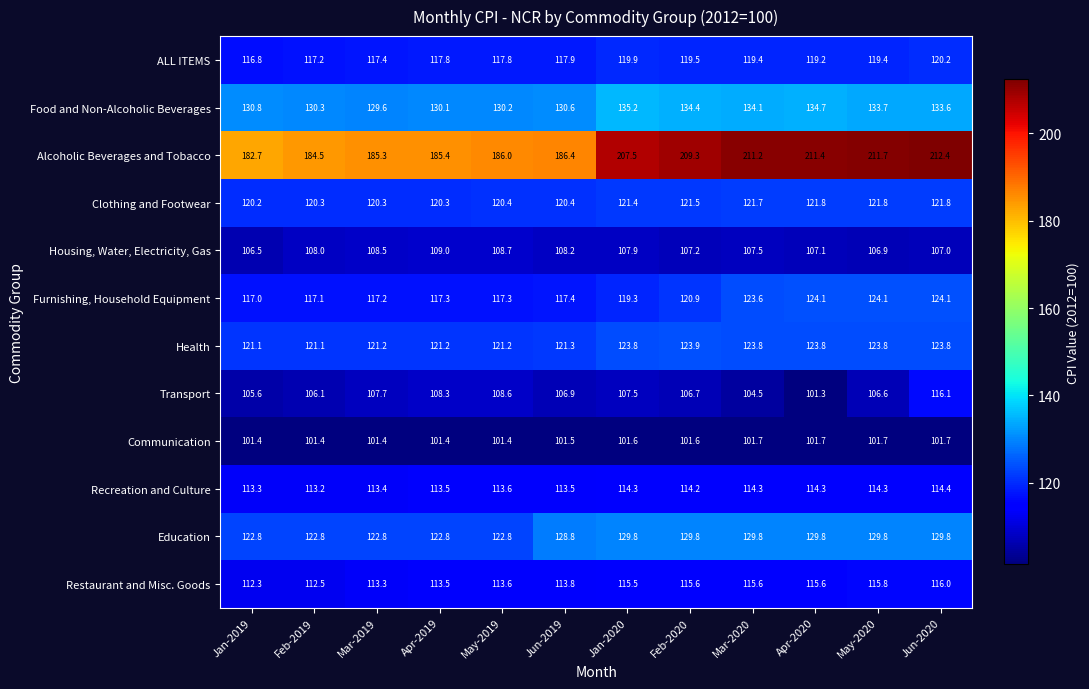

What is the total value across all series at Jun-2020?

1520.9